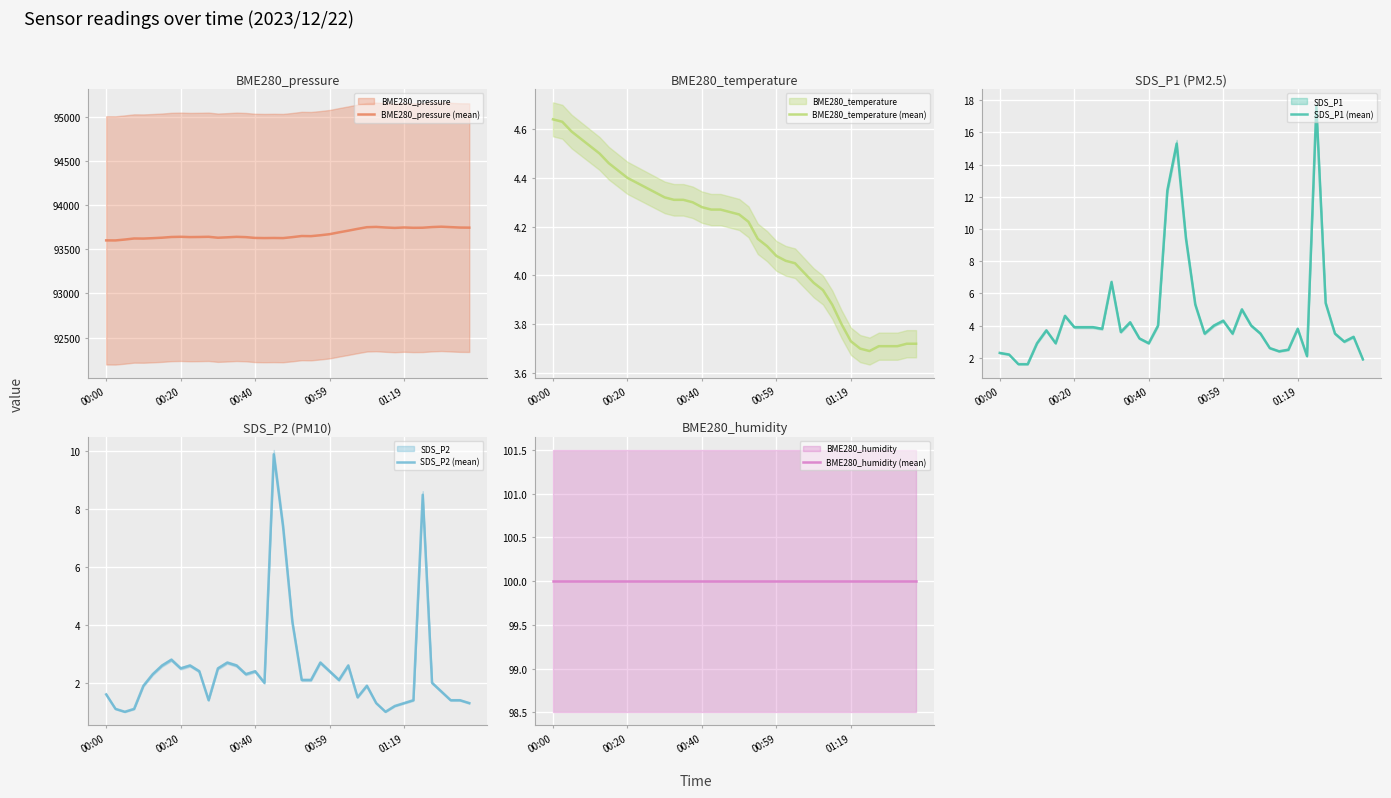

At 27, list the series in order from smallest to largest.

SDS_P2 (mean), SDS_P1 (mean), BME280_temperature (mean), BME280_humidity (mean), BME280_pressure (mean)